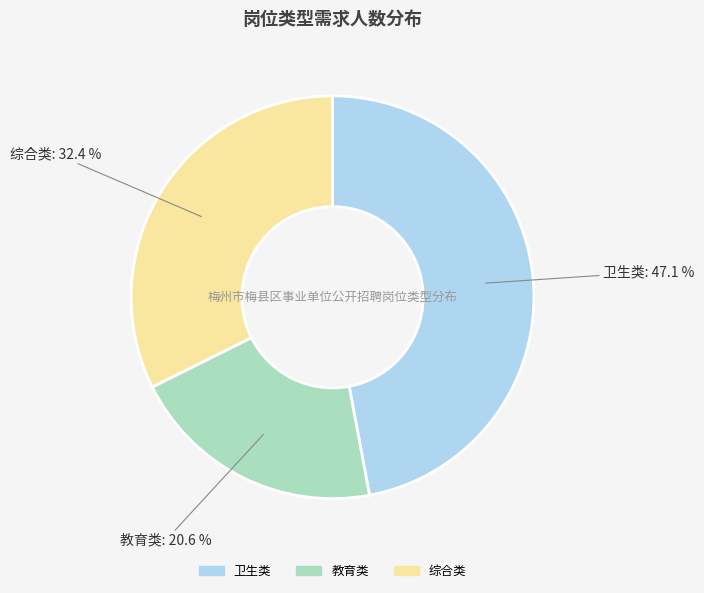

Does any single category account for the majority?

No